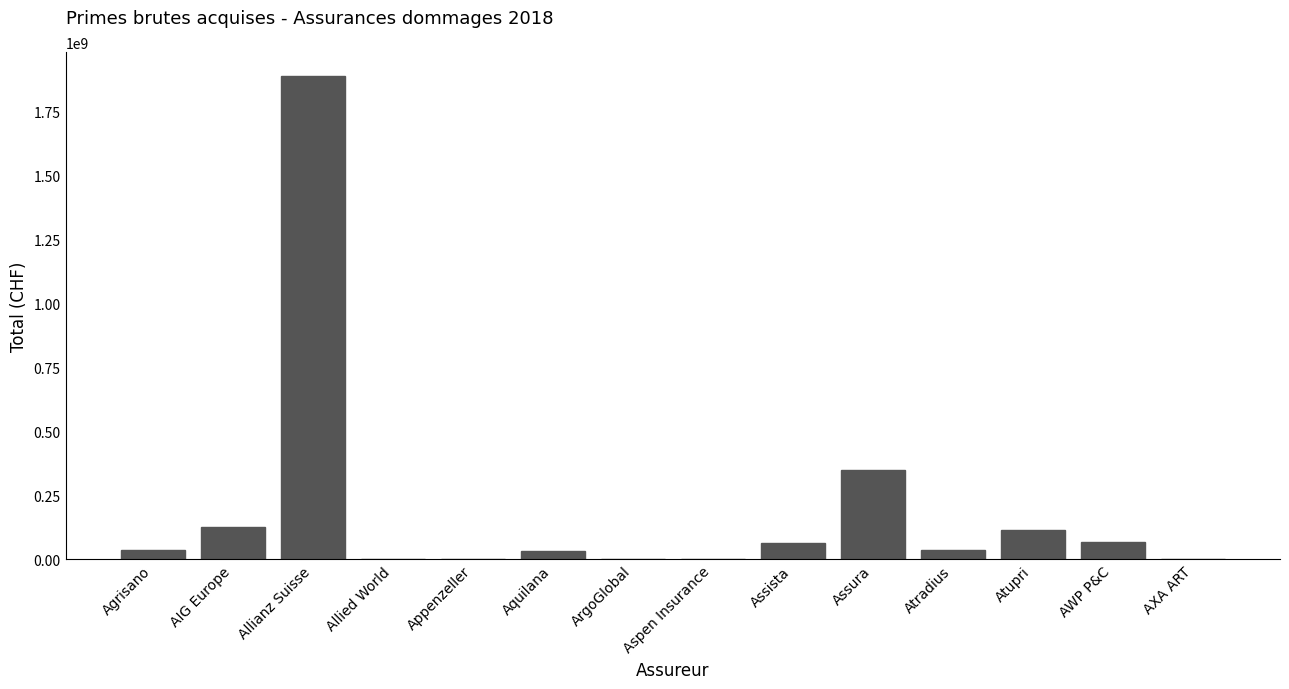

What is the average value?

195012425